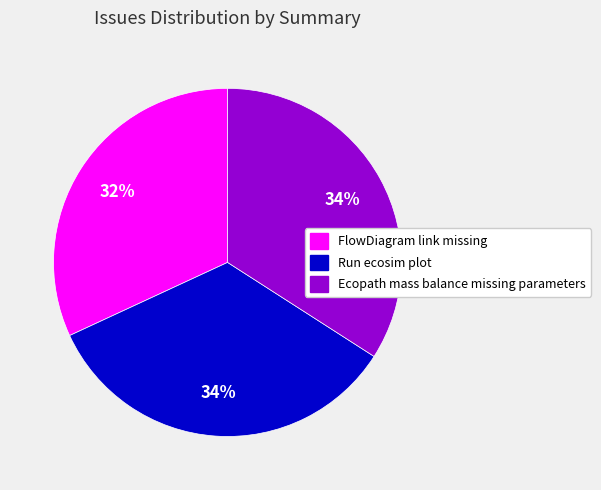

To the nearest percent, what is the combined percentage of Ecopath mass balance missing parameters and Run ecosim plot?

68%